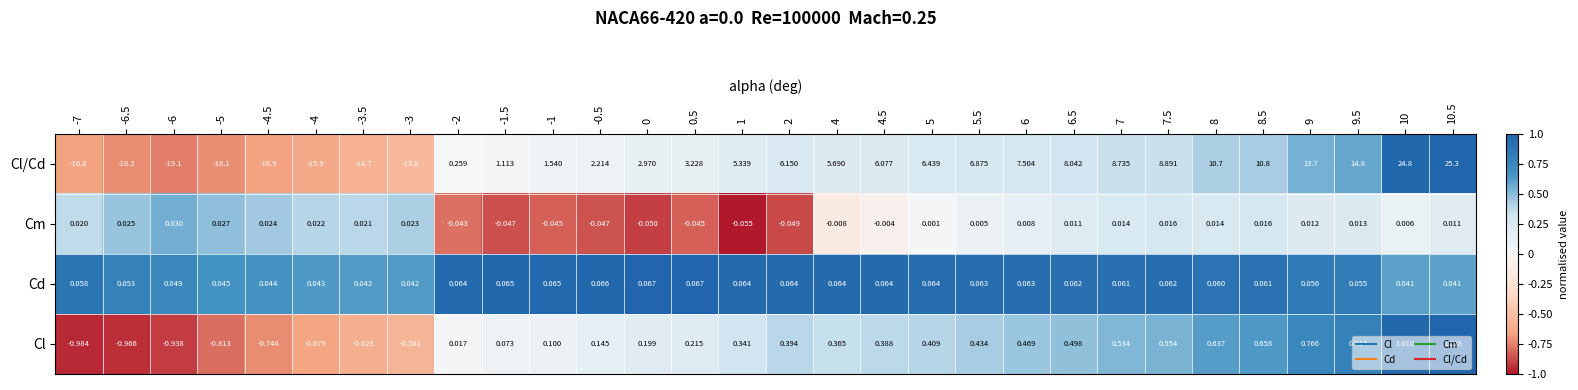

List the series in order of their peak value, highest first.

Cl/Cd, Cl, Cd, Cm